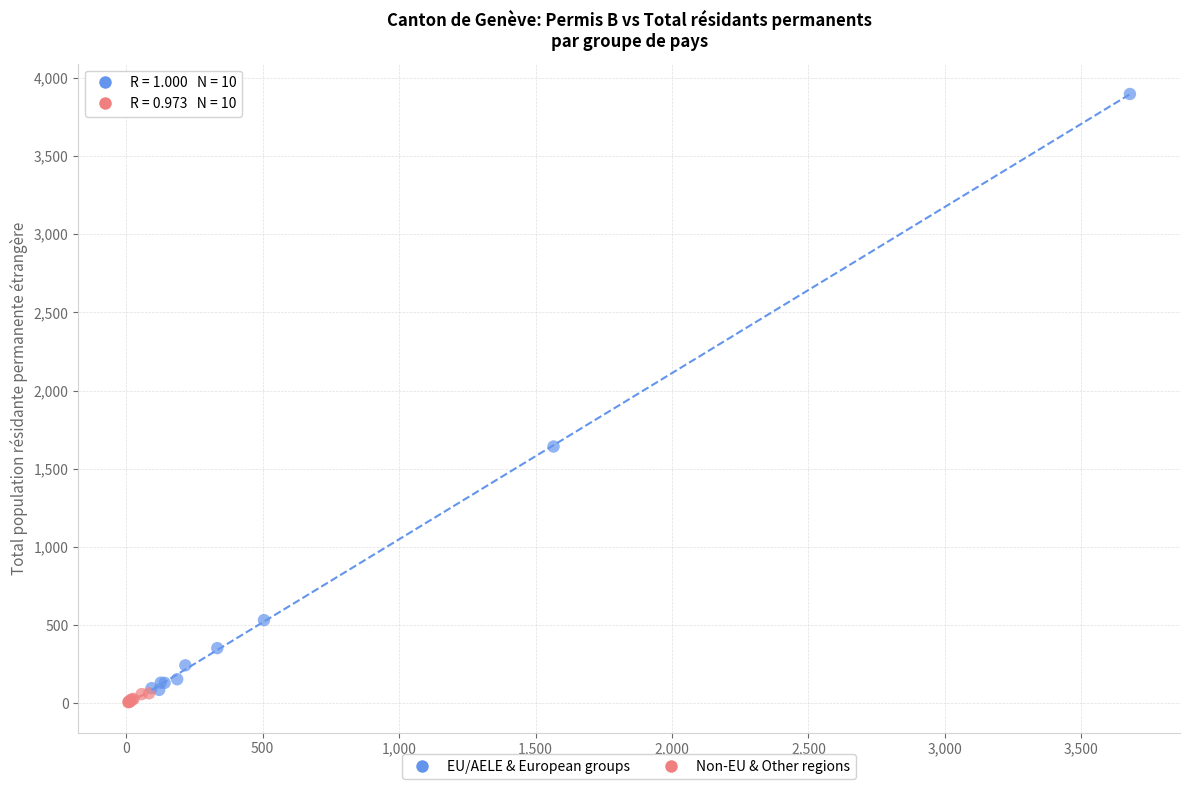

Which series has the widest spread of Y values?

EU/AELE & European groups